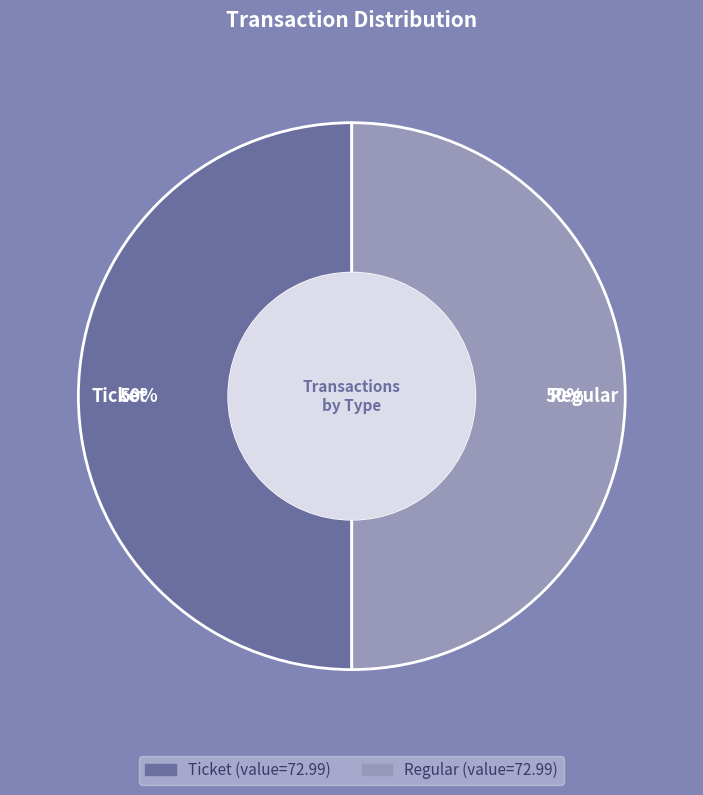

Rank the categories by value from highest to lowest.

Regular (io_index=32), Ticket (io_index=0)